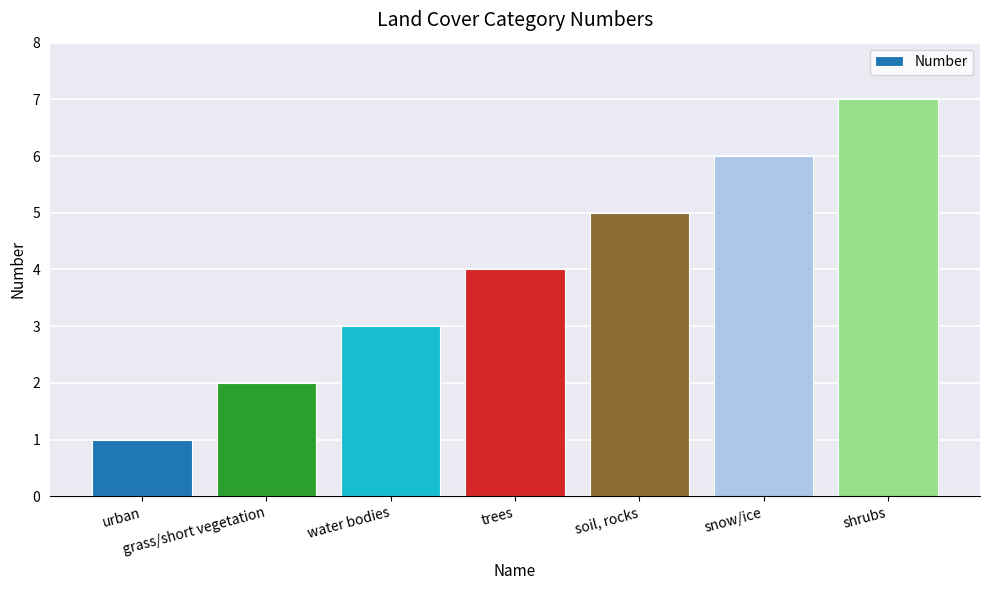

Rank the categories by value from lowest to highest.

urban, grass/short vegetation, water bodies, trees, soil, rocks, snow/ice, shrubs